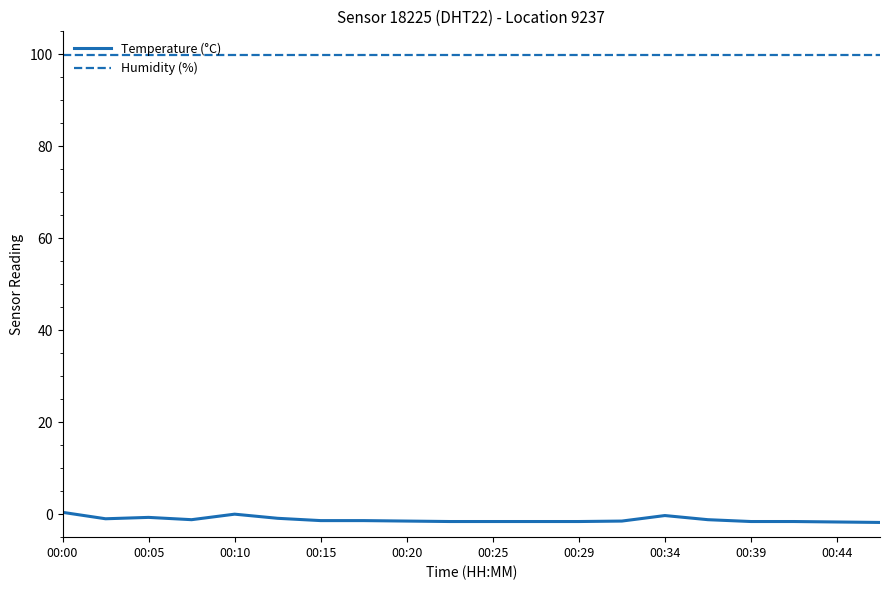

What is the lowest value of the Humidity (%) series?

99.9